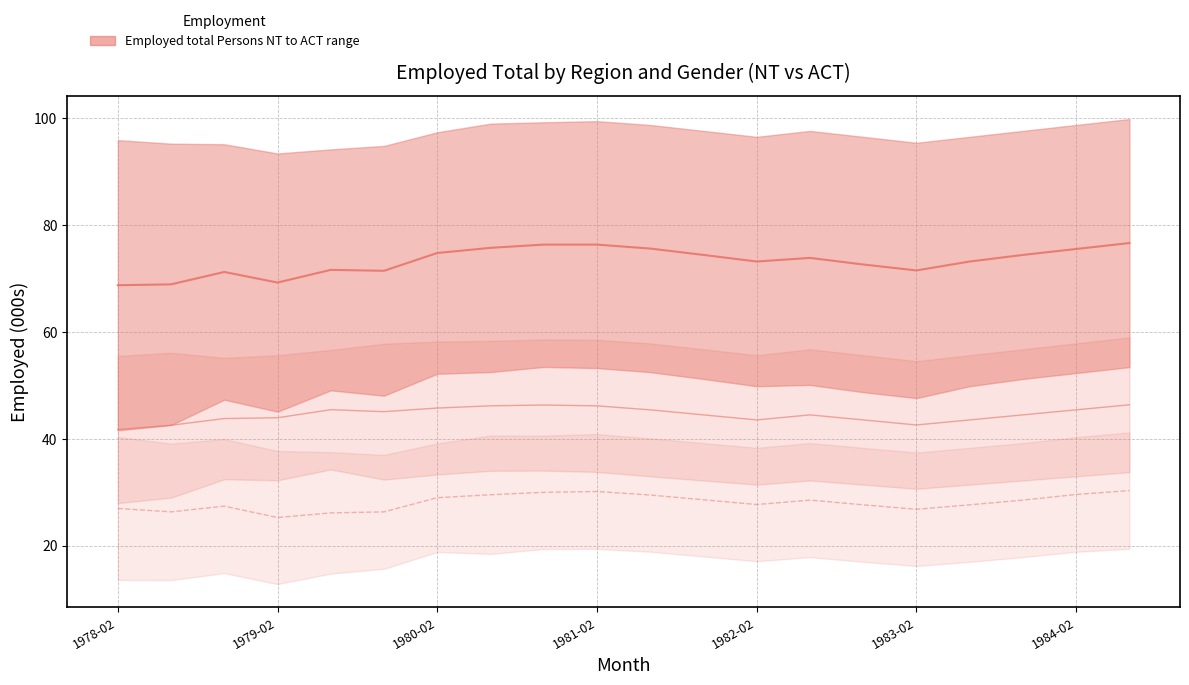

True or false: Employed total Males NT and Employed total Females NT intersect in this chart.

False